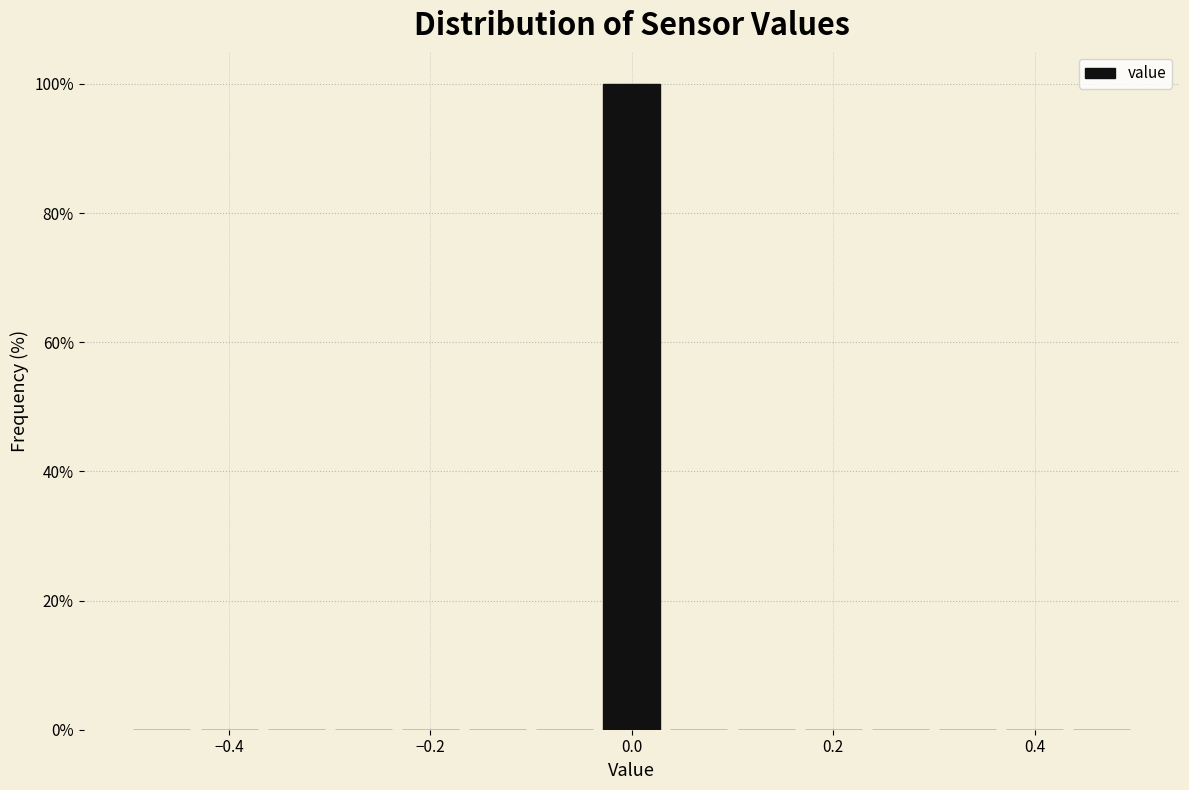

Read against the x-axis, roughly where is the centre of the tallest bar?

0.00